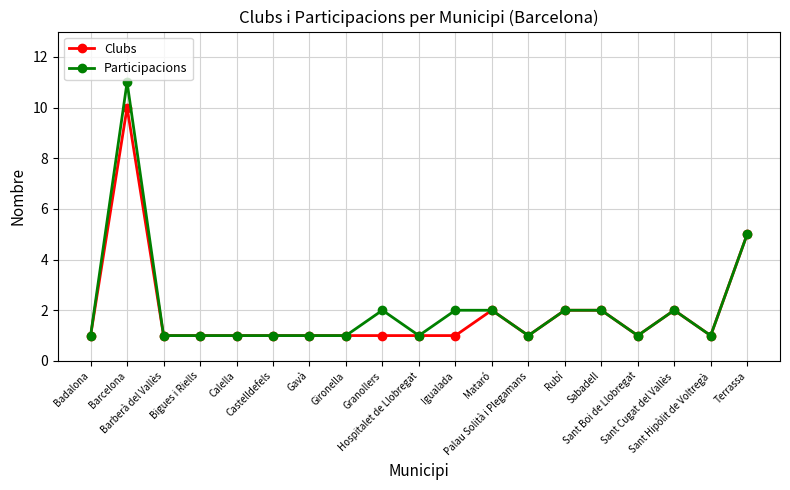

What is the minimum value shown in the chart?

1